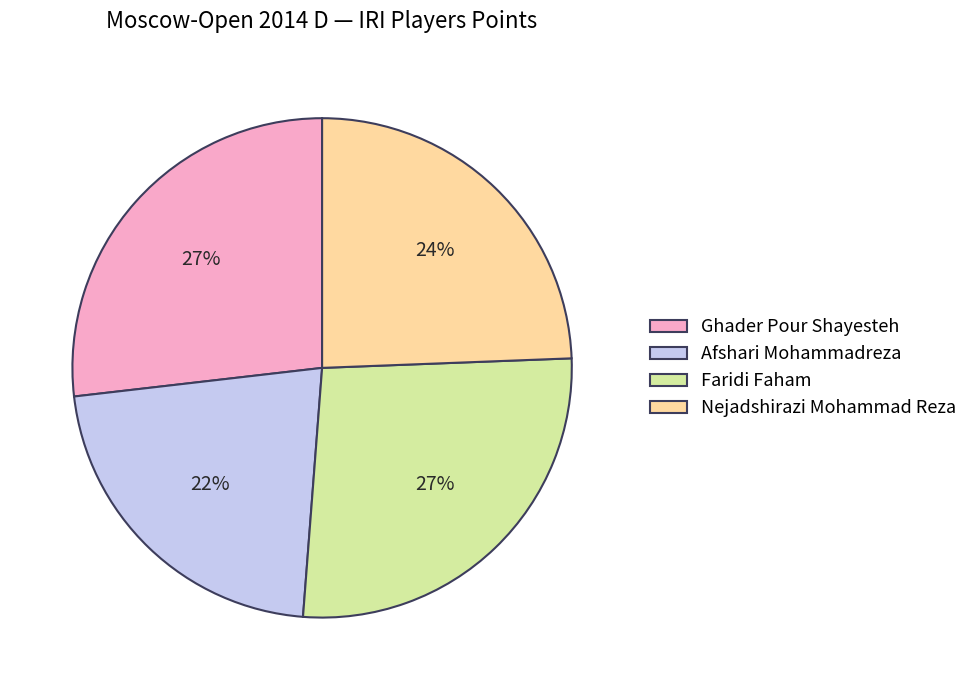

To the nearest percent, what percentage of the pie is Afshari Mohammadreza?

22%